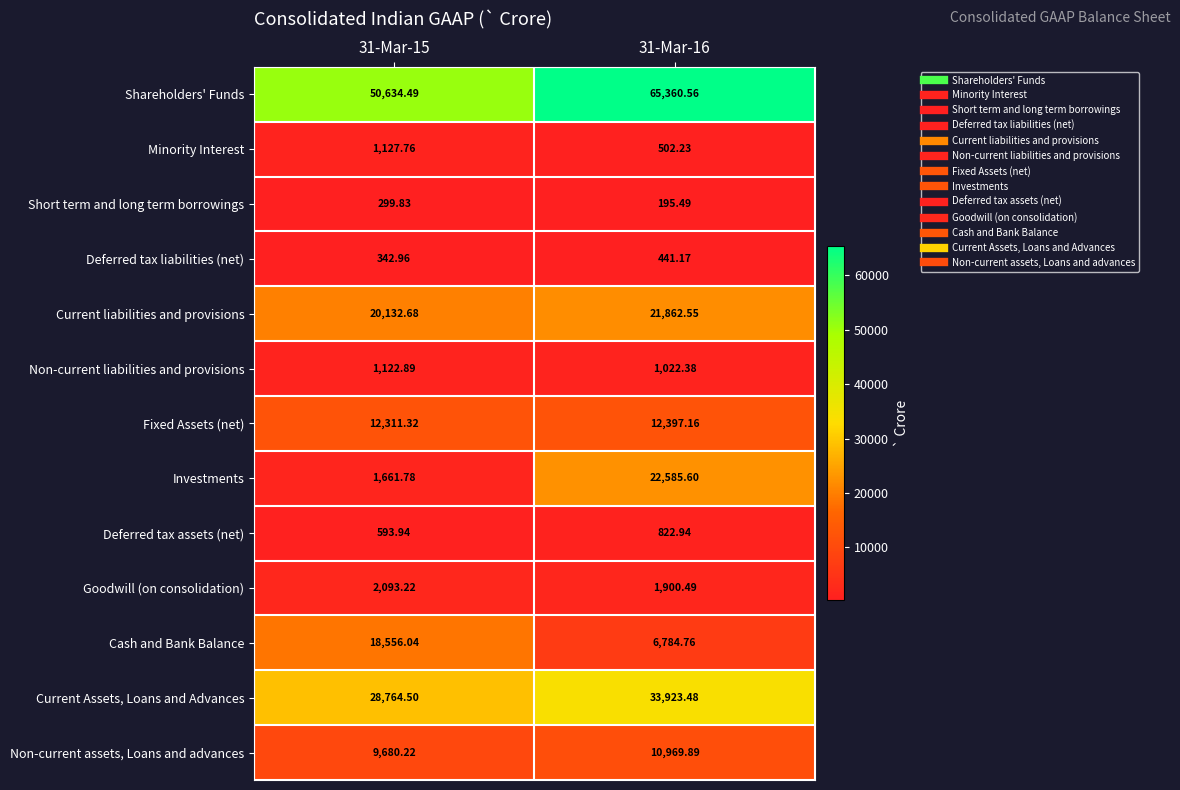

At which category does the chart reach its peak across all series?

31-Mar-16